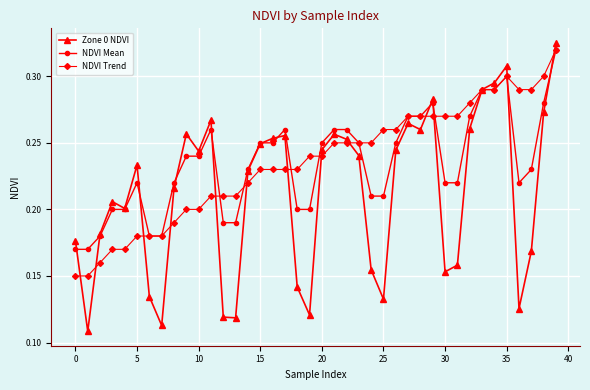

What are all the series names shown in the legend?

Zone 0 NDVI, NDVI Mean, NDVI Trend